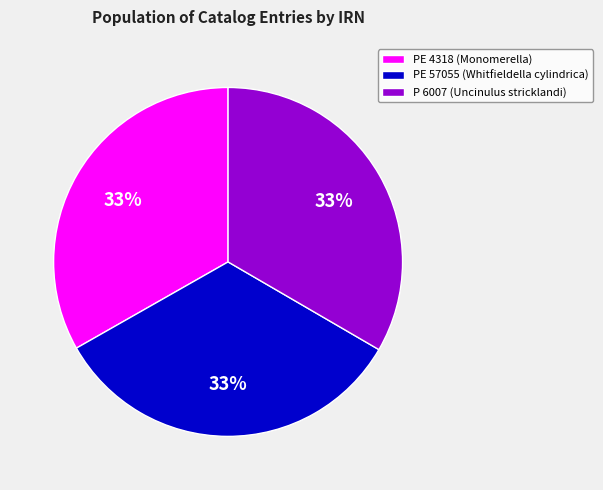

Does PE 4318 (Monomerella) represent more than half of the total?

No